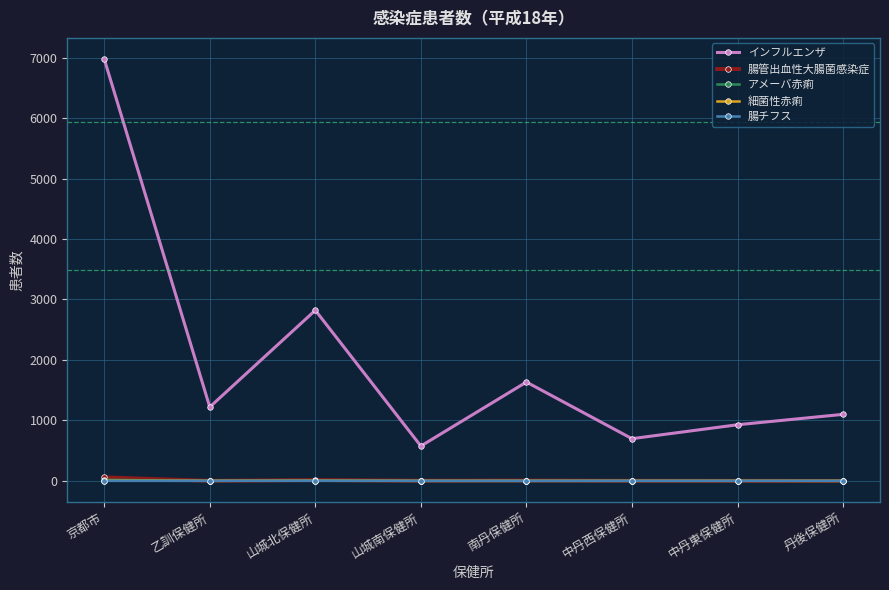

What is the sum of all 腸チフス values?

1